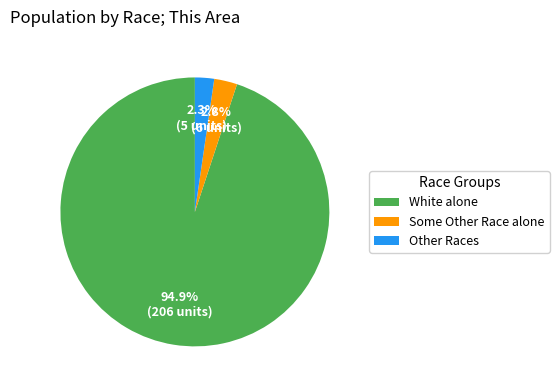

What is the total percentage of Some Other Race alone and Other Races?

5.1%